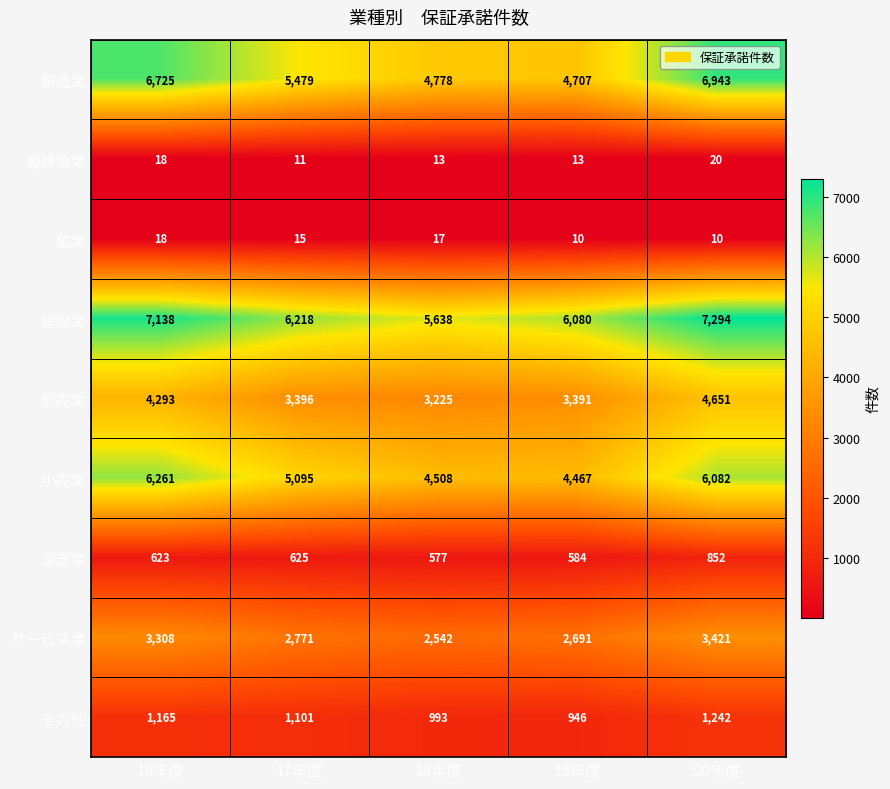

What is the total value across all series at 19年度?

22889